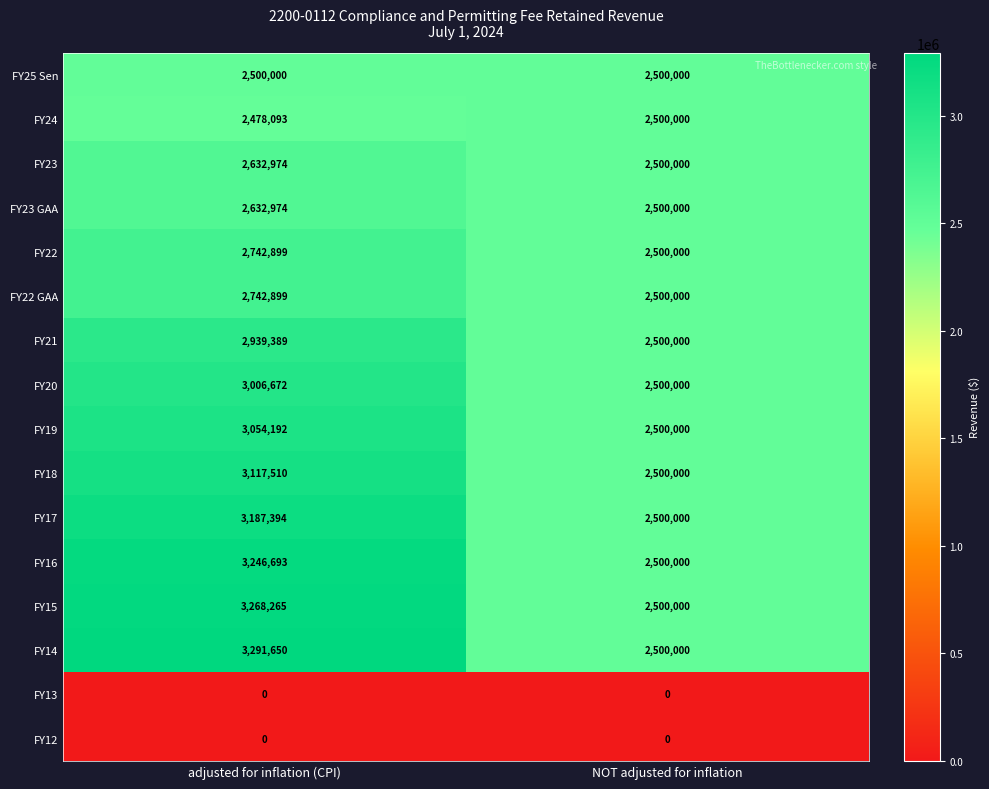

Read the FY17 value at NOT adjusted for inflation, to the nearest 50.

2500000